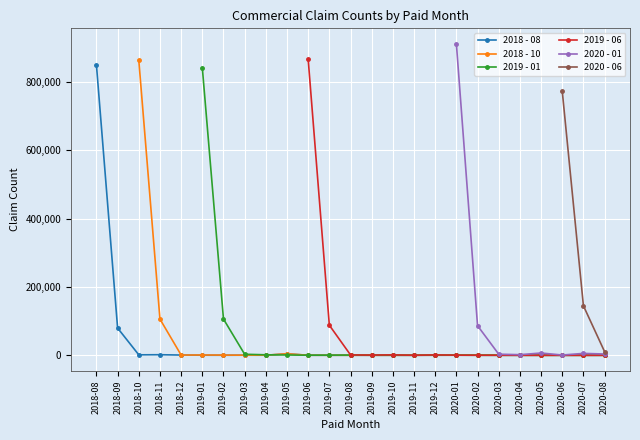

How many positive values does the 2018 - 08 series have?

24